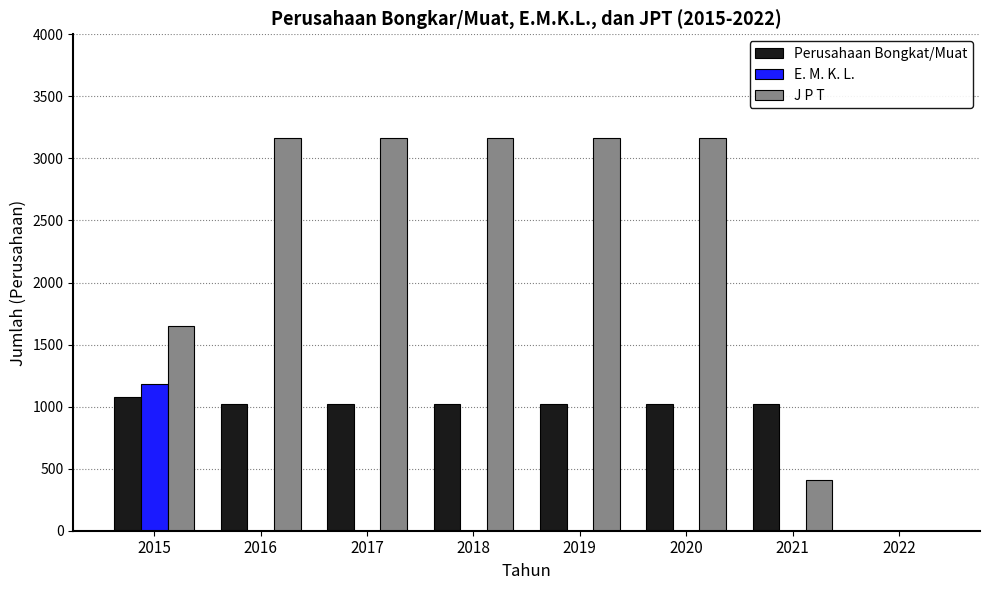

How many groups of bars are there?

8